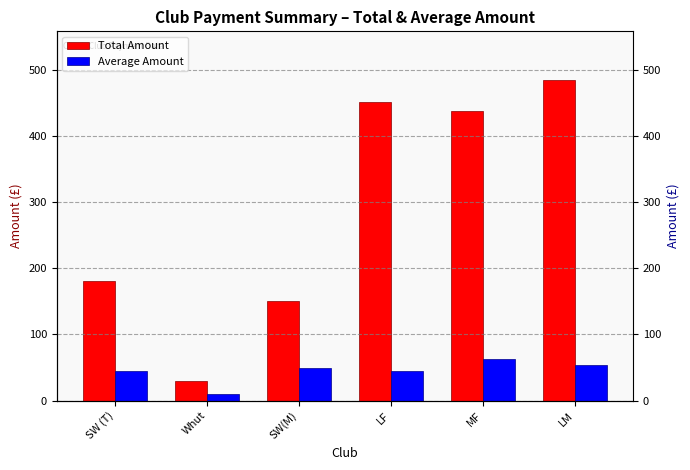

What is the difference between the highest and lowest values at SW (T)?

135.0